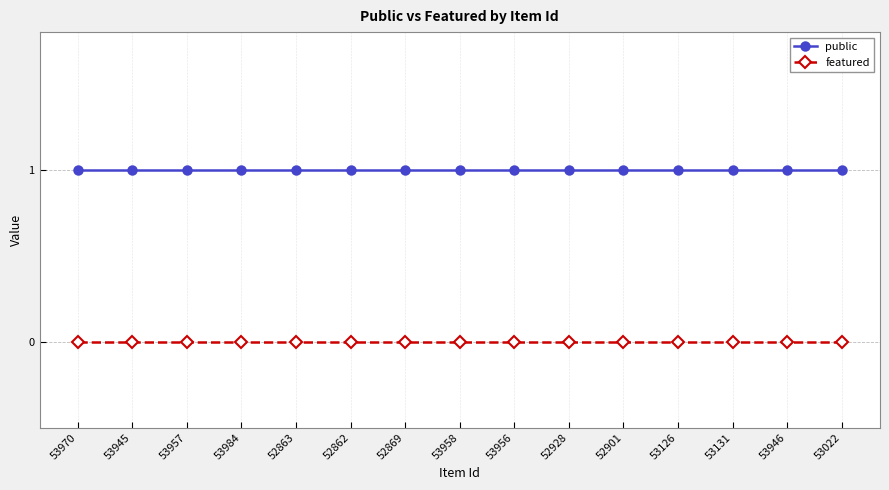

True or false: public and featured intersect in this chart.

False